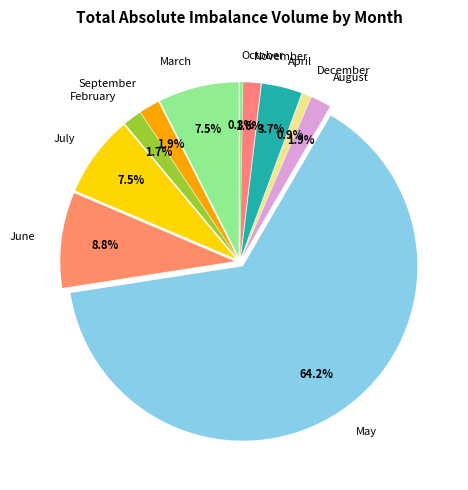

Which category has the biggest portion of the pie?

May